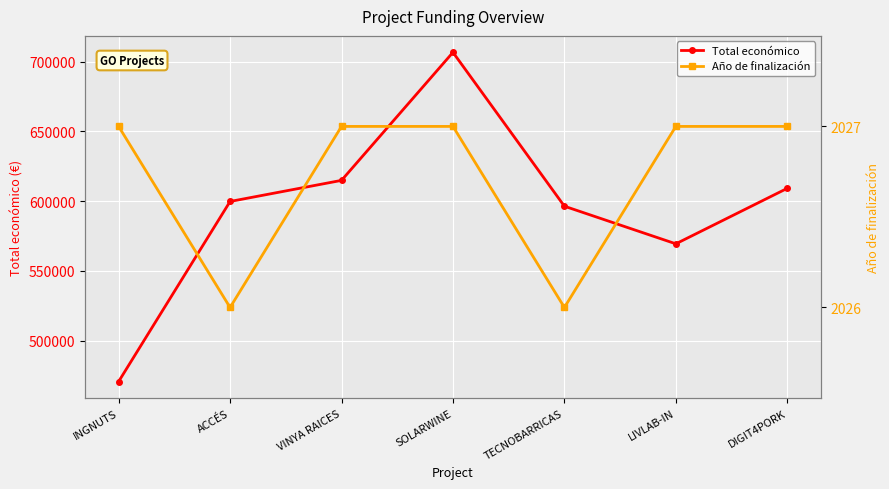

Where does the Total económico series first go above 599779?

VINYA RAICES